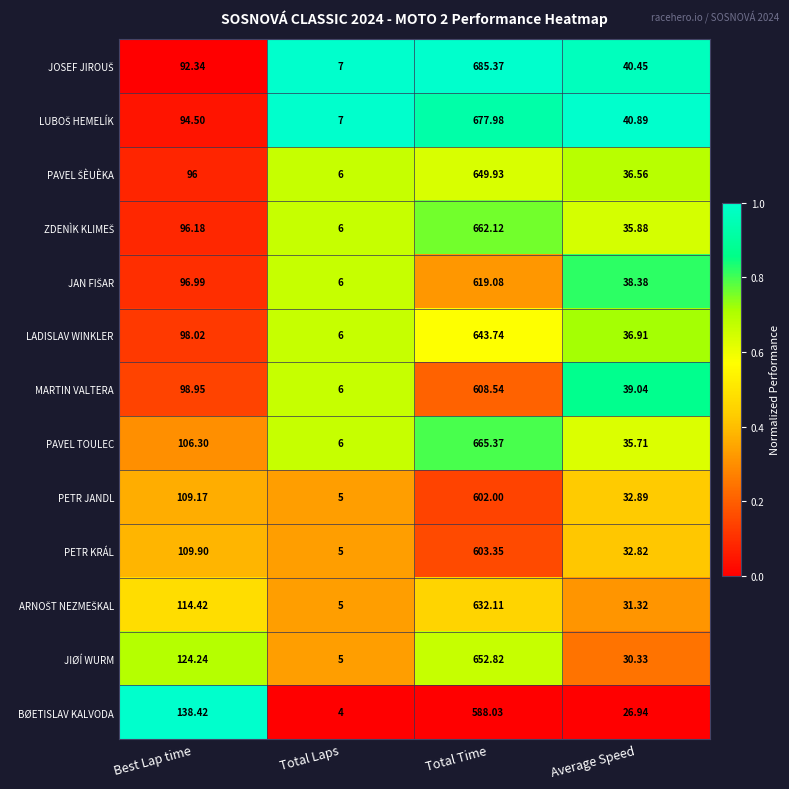

At which label does JIØÍ WURM reach its minimum?

Total Laps